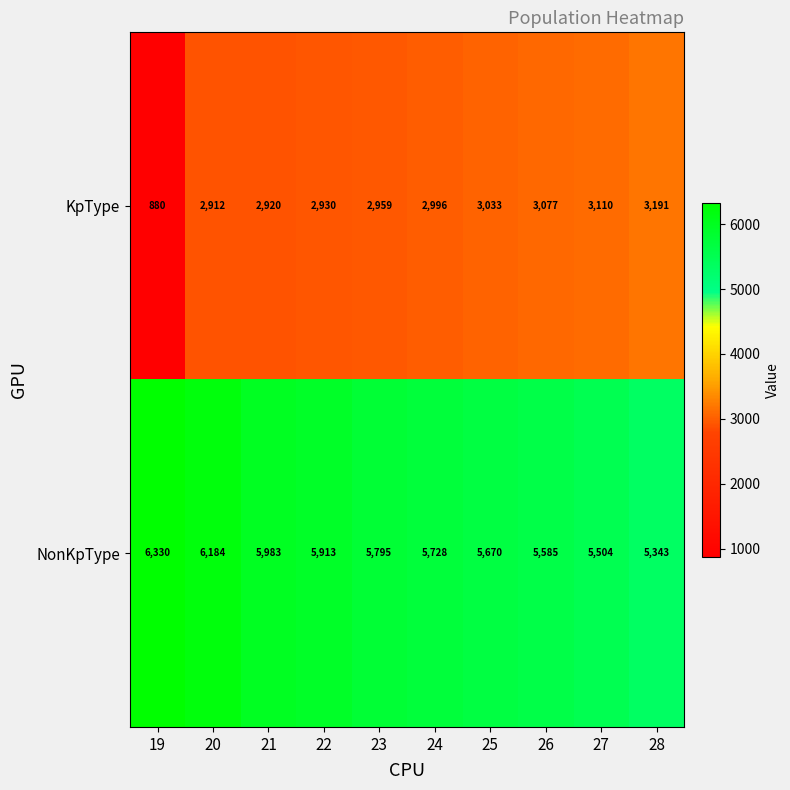

At how many categories does at least one series exceed 6136?

2